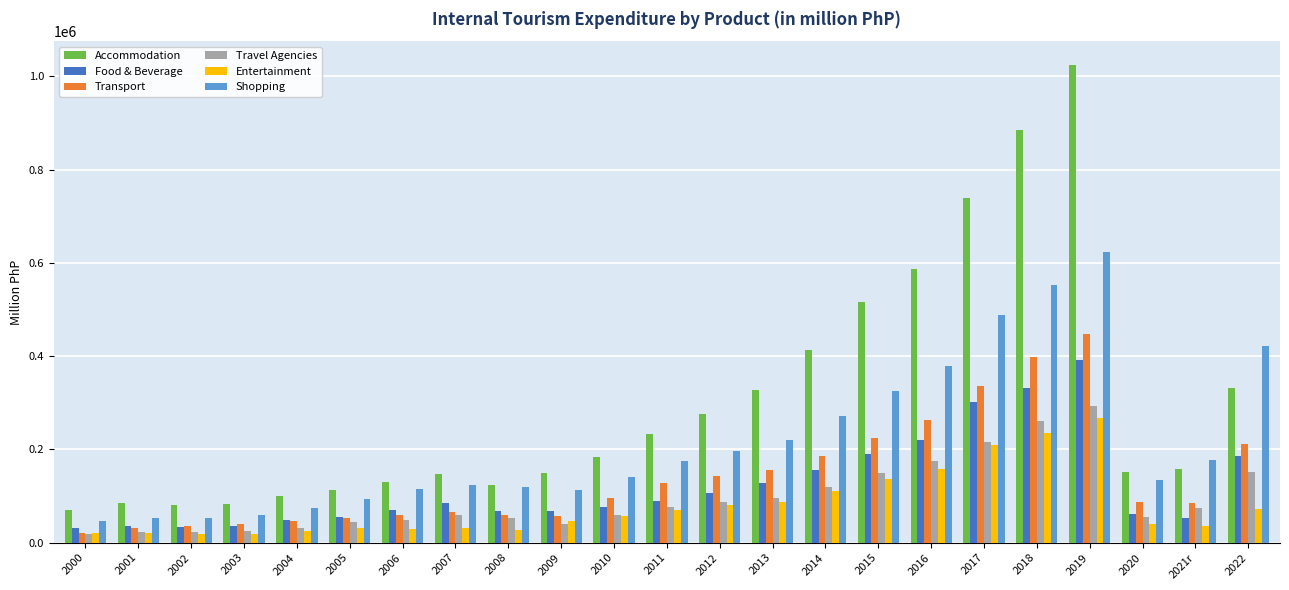

What is the difference between the highest and lowest values at 2016?

429041.0